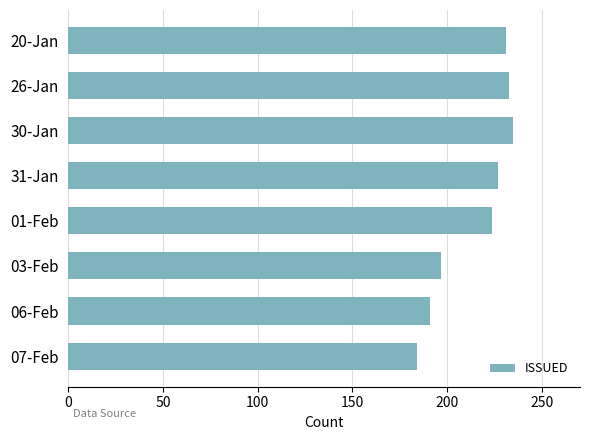

What is the ratio of the value at 20-Jan to the value at 07-Feb?

1.3